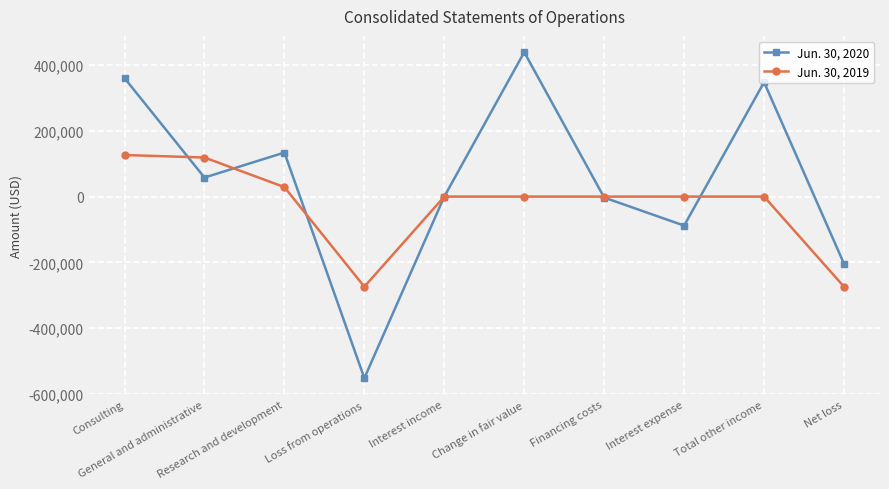

What is the sum of all Jun. 30, 2019 values?

-273728